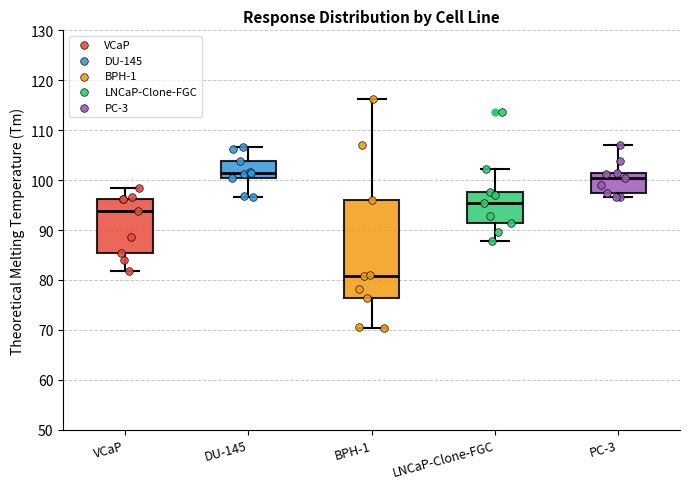

Where is the upper edge of the box for BPH-1 on the y-axis? The values are not printed on the chart, so give them approximately, as read against the axis.

96